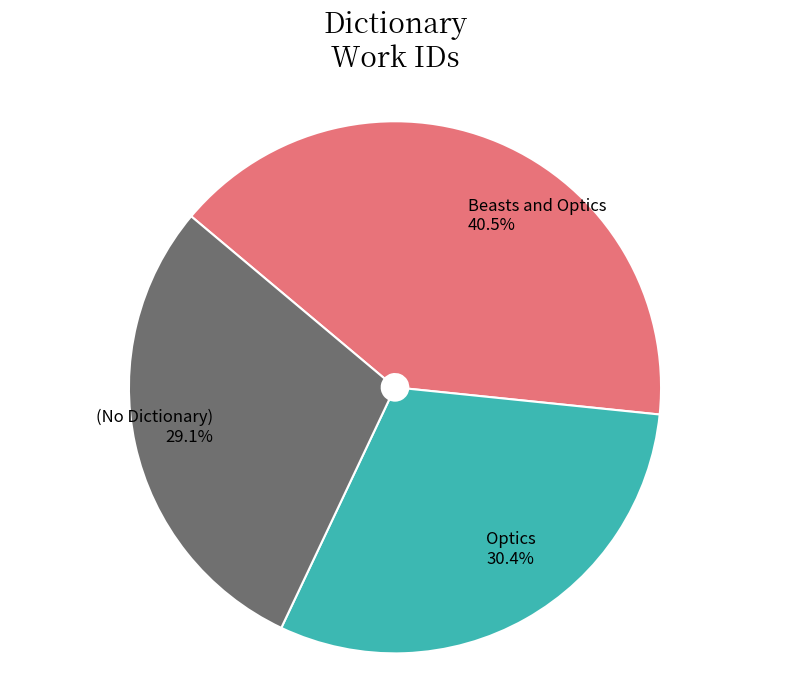

True or false: (No Dictionary) accounts for 40% of the total.

False